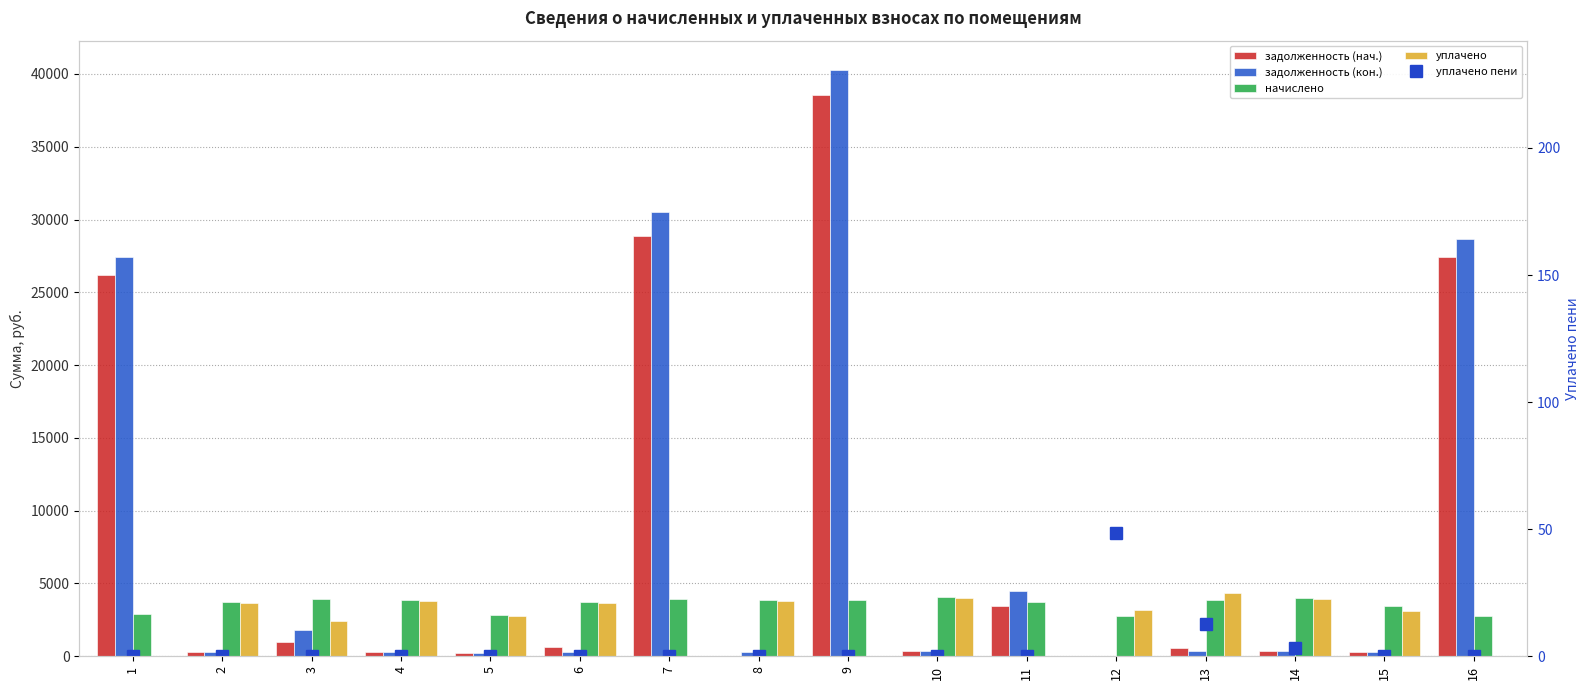

Is it true that задолженность (кон.) equals 308.0 at 6?

True